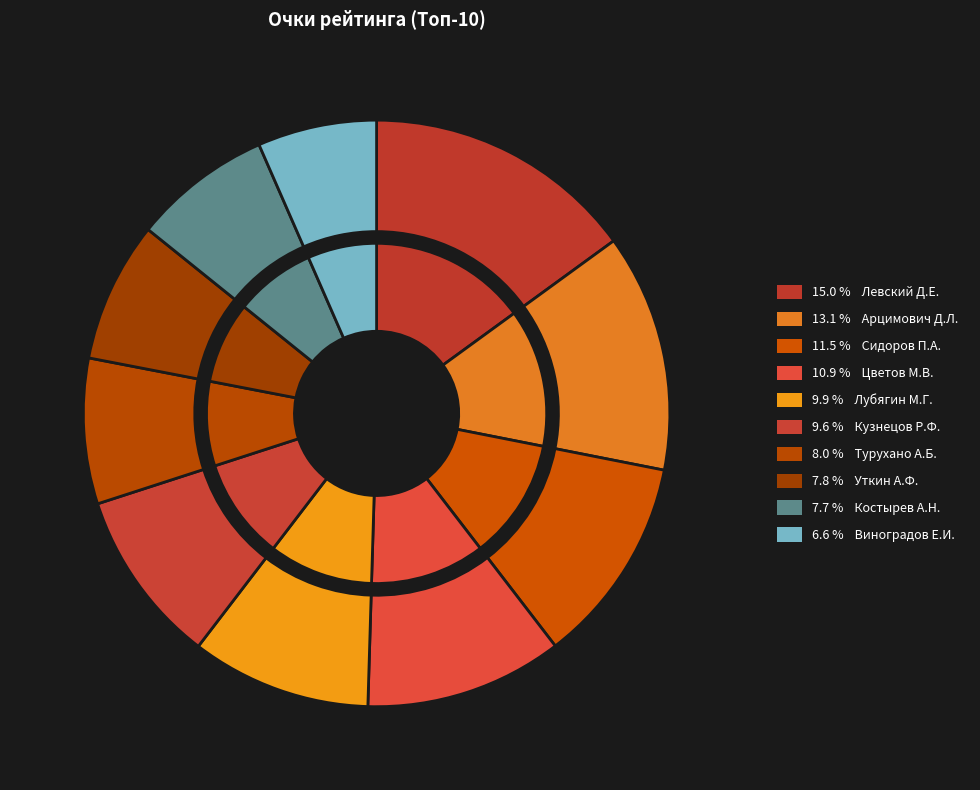

Is the sum of Арцимович Денис Леонидович and Костырев Александр Николаевич greater than half?

No